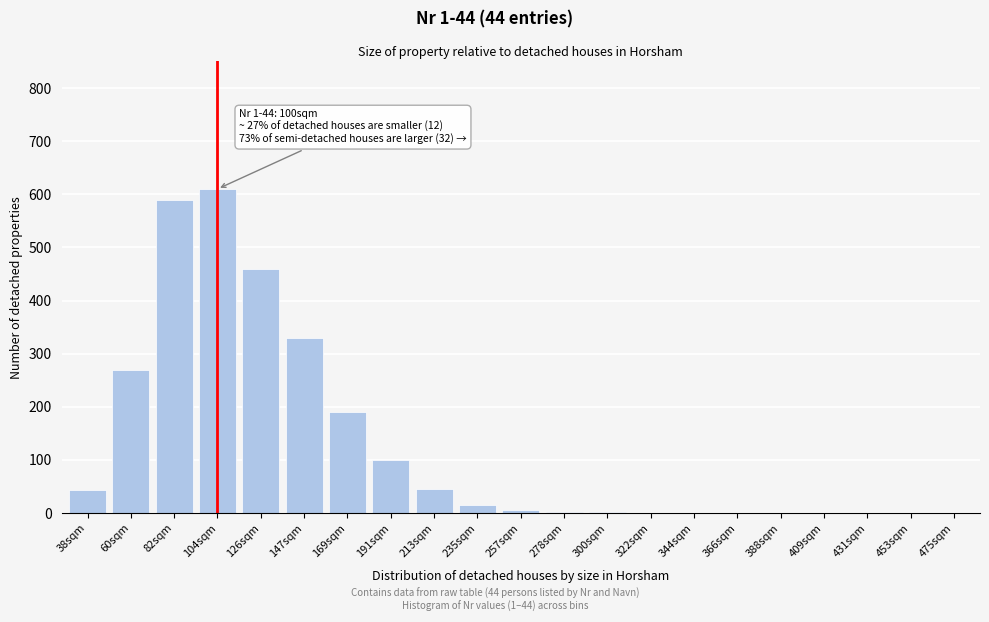

What is the sum of all values?

2662